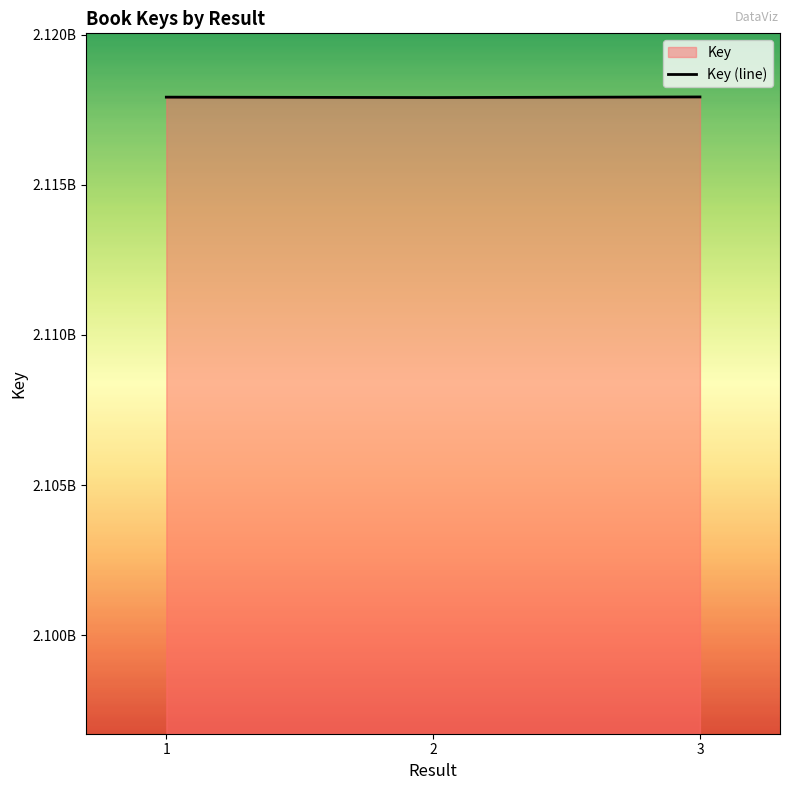

Reading left to right, what are all the values shown in this chart?

2117917851	2117904310	2117924699